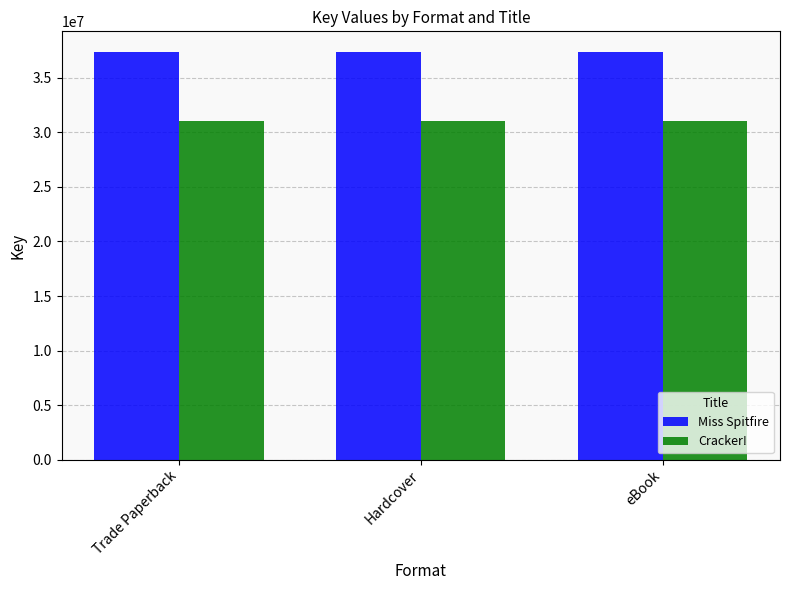

Is the value of Miss Spitfire at Trade Paperback greater than the value of Cracker! at Hardcover?

Yes